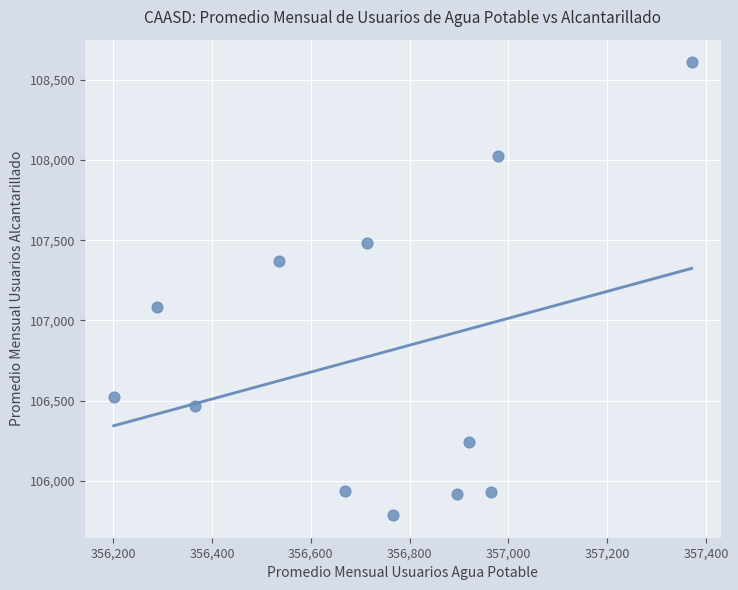

What is the range of Y values (max minus min)?

2822